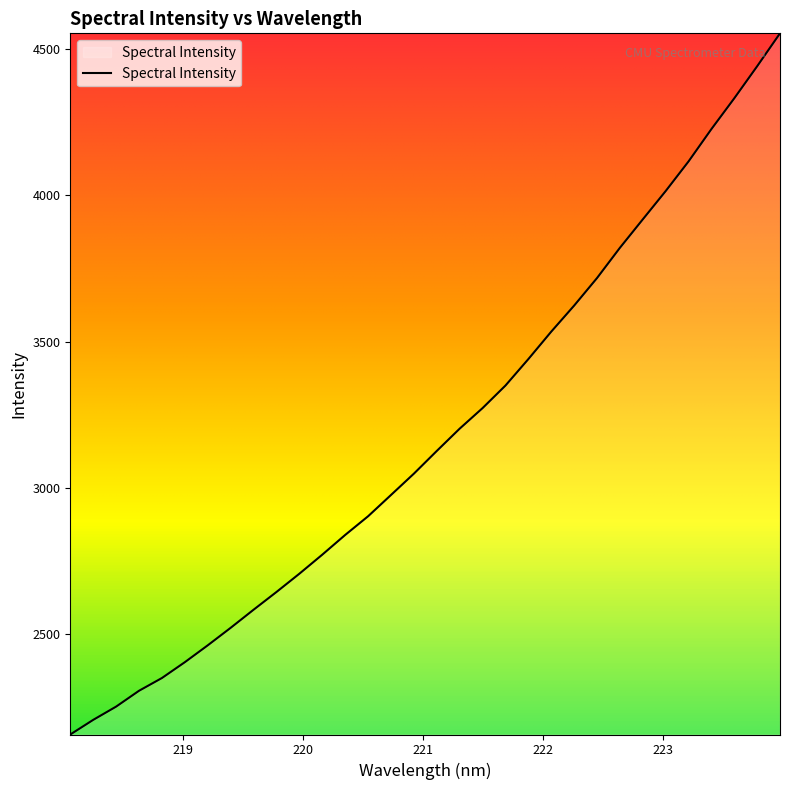

What is the smallest value displayed?

2156.2